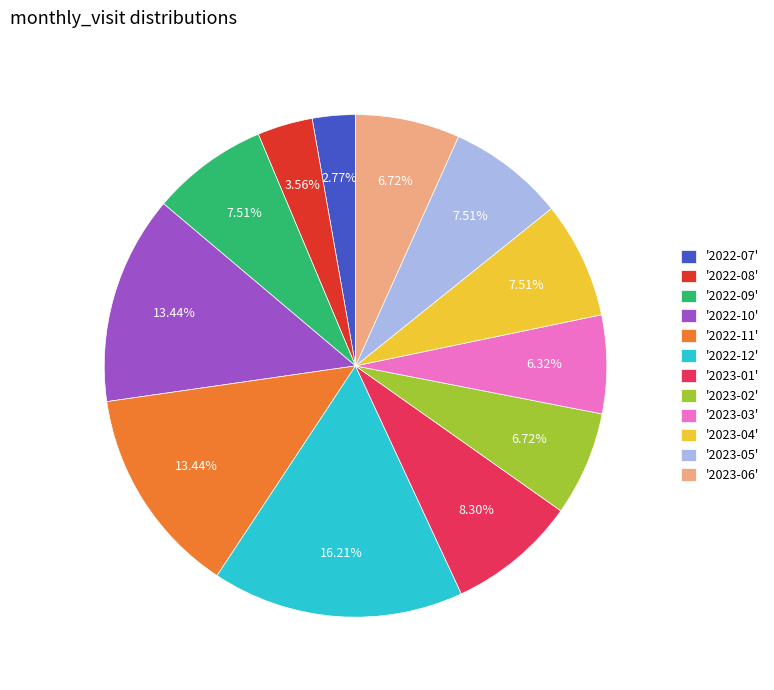

Is there any slice that represents more than half of the pie?

No